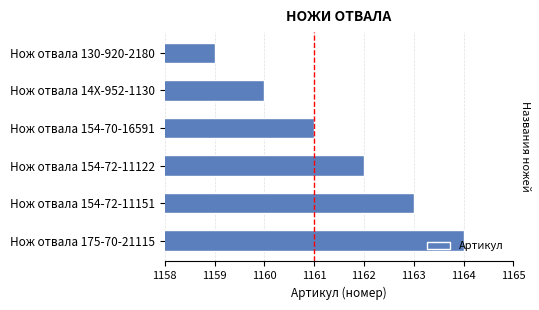

How many data points are less than 1162?

3